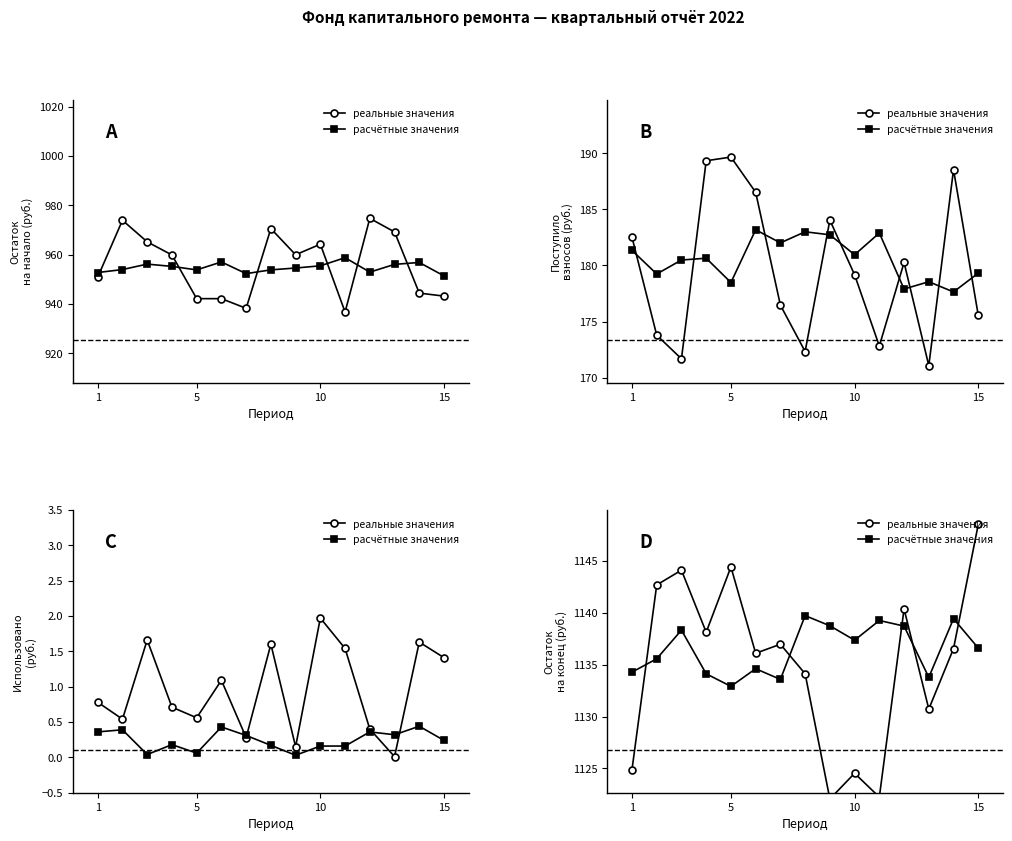

Reading left to right, what are all the values shown in this chart?

реальные значения: 1124.9	1142.7	1144.1	1138.1	1144.4	1136.1	1137.0	1134.1	1122.1	1124.5	1122.2	1140.4	1130.7	1136.6	1148.5
расчётные значения: 1134.3	1135.6	1138.3	1134.1	1132.9	1134.6	1133.6	1139.7	1138.8	1137.4	1139.3	1138.7	1133.8	1139.4	1136.6